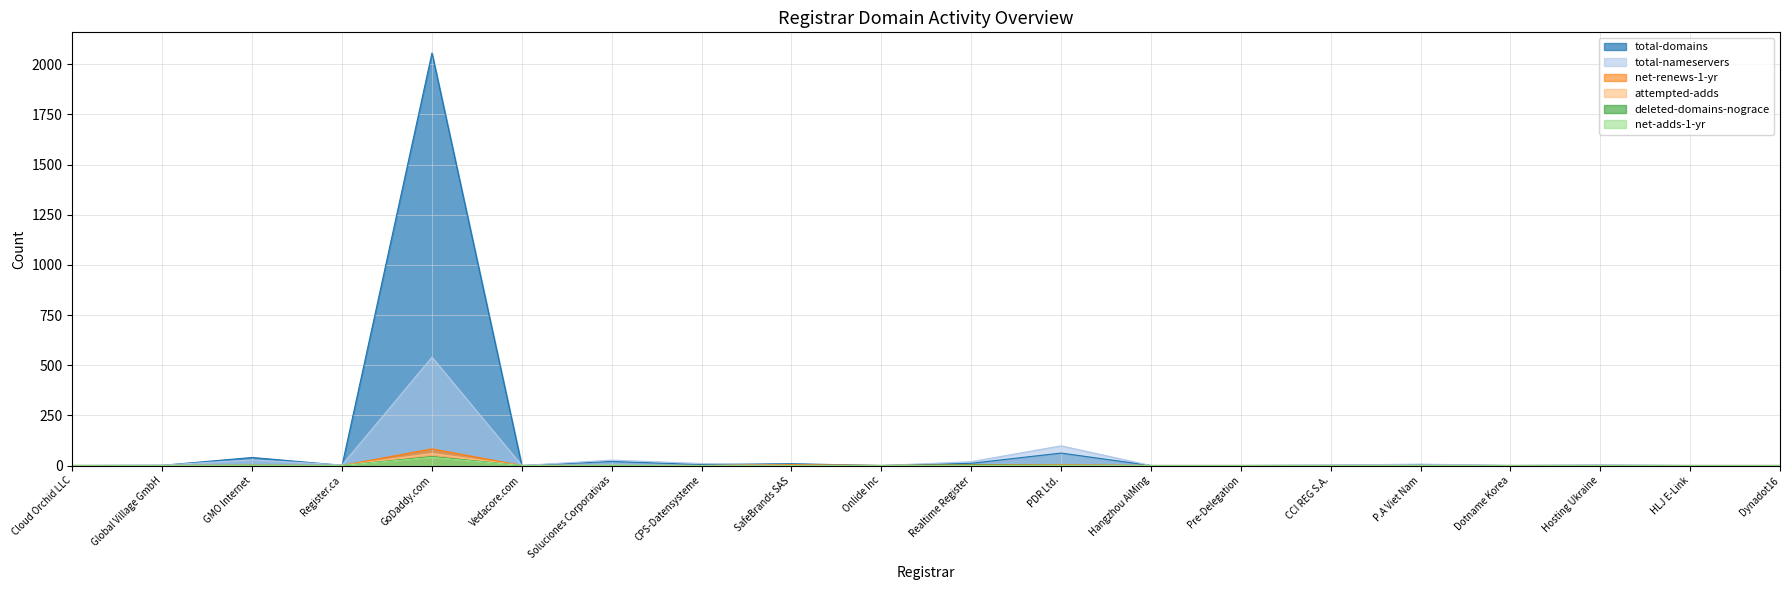

What are all the series names shown in the legend?

total-domains, total-nameservers, net-renews-1-yr, attempted-adds, deleted-domains-nograce, net-adds-1-yr